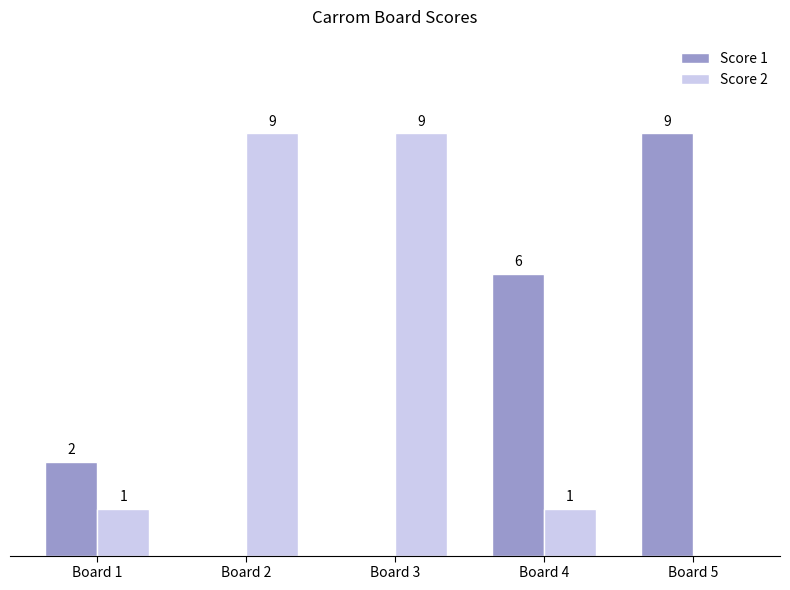

Is the value of Score 2 at Board 4 greater than the value of Score 1 at Board 3?

Yes